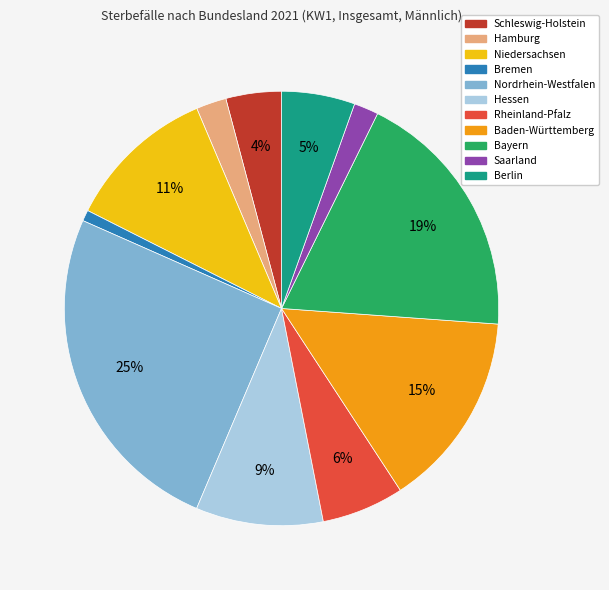

Which category has the smallest portion of the pie?

Bremen